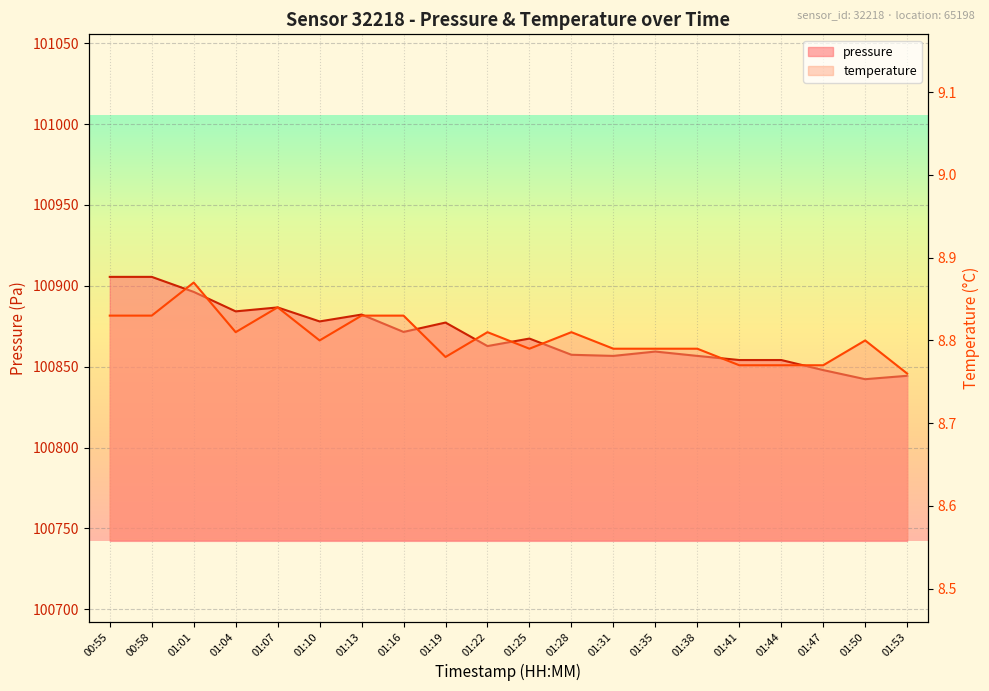

At which category is the sum across all series the highest?

00:55